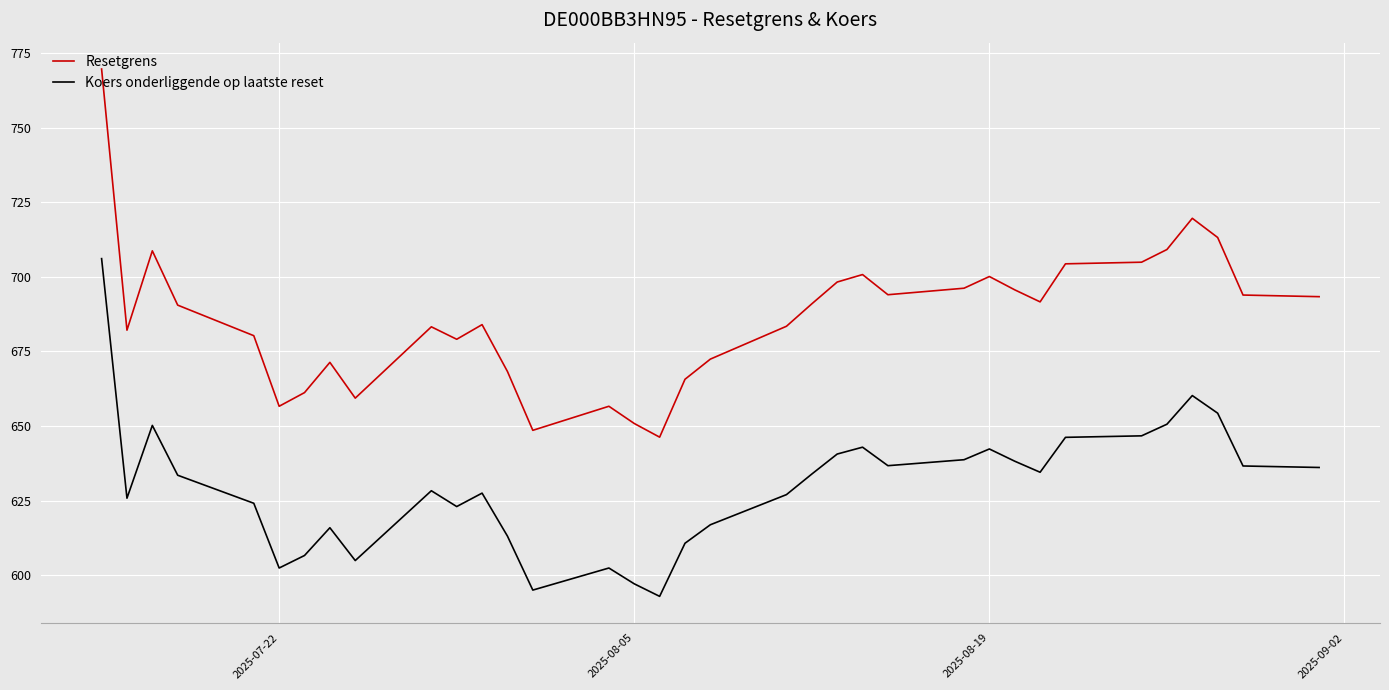

What is the smallest value displayed?

592.9